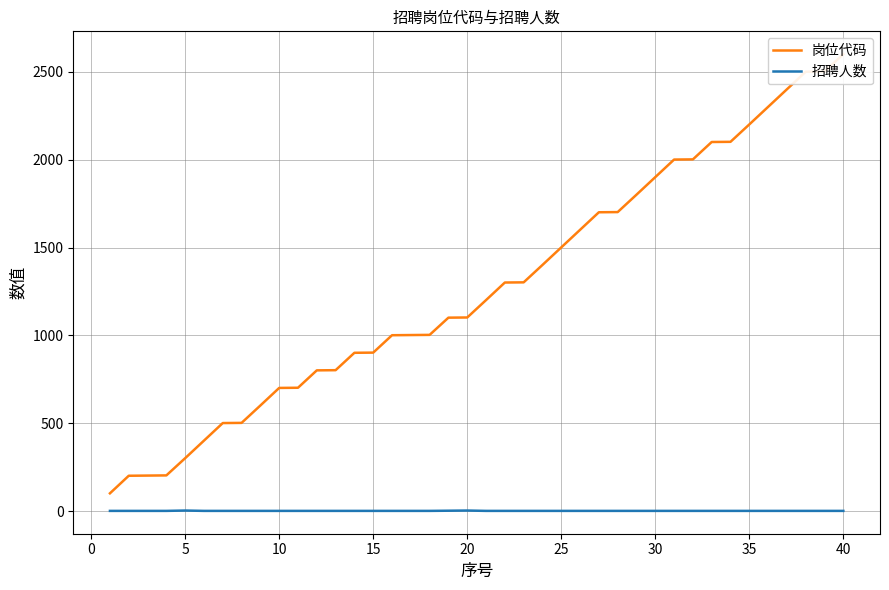

How many data points in 岗位代码 are above 1201?

19